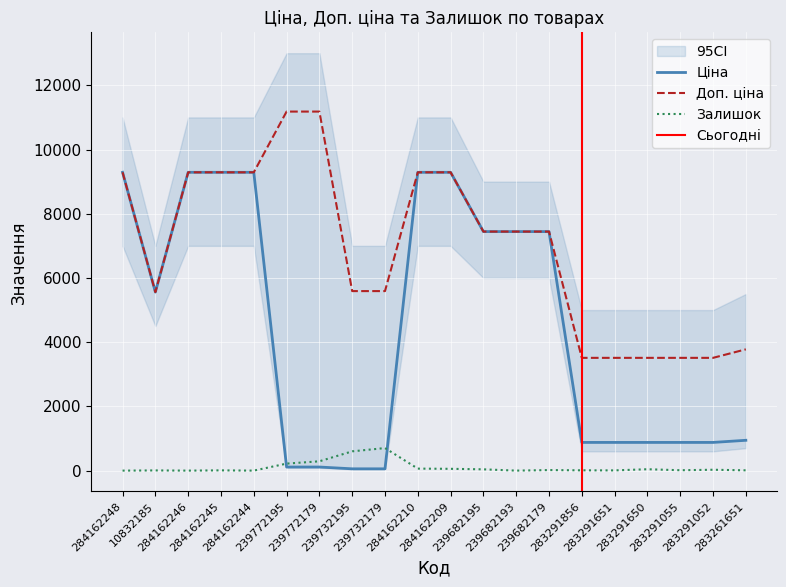

Reading left to right, what are all the values shown in this chart?

Ціна: 9290.5	5560.3	9290.5	9290.5	9290.5	111.8	111.8	55.9	55.9	9290.5	9290.5	7444.6	7444.6	7444.6	878.0	878.0	878.0	878.0	878.0	944.2
Доп. ціна: 9290.5	5560.3	9290.5	9290.5	9290.5	11182.0	11182.0	5591.0	5591.0	9290.5	9290.5	7444.6	7444.6	7444.6	3511.9	3511.9	3511.9	3511.9	3511.9	3777.0
Залишок: 0.0	6.0	0.0	8.0	0.0	218.0	290.0	600.0	702.0	62.0	56.0	40.0	0.0	17.0	9.0	7.0	43.0	12.0	27.0	9.0